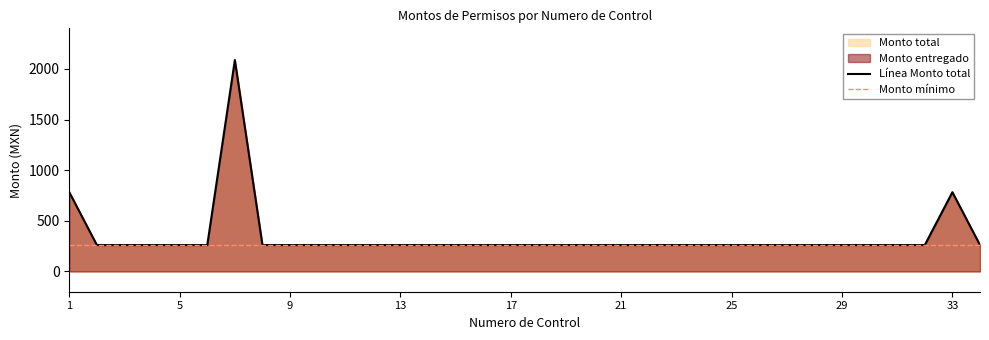

What is the minimum value for Línea Monto total?

261